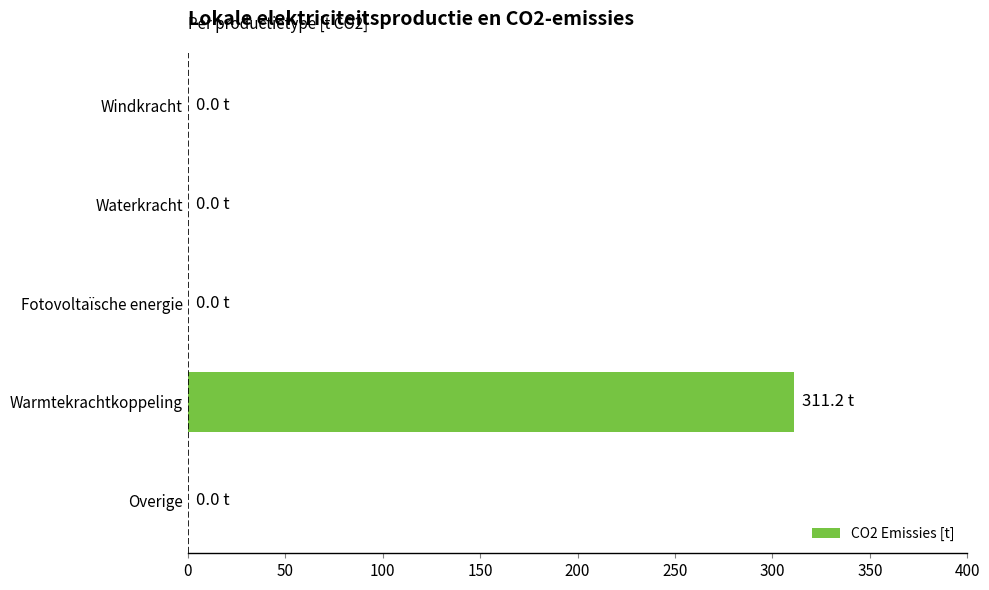

What is the greatest value displayed?

311.2